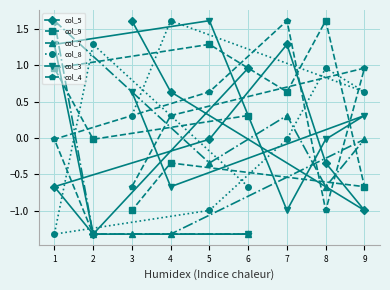

How many times do col_3 and col_9 cross each other?

5